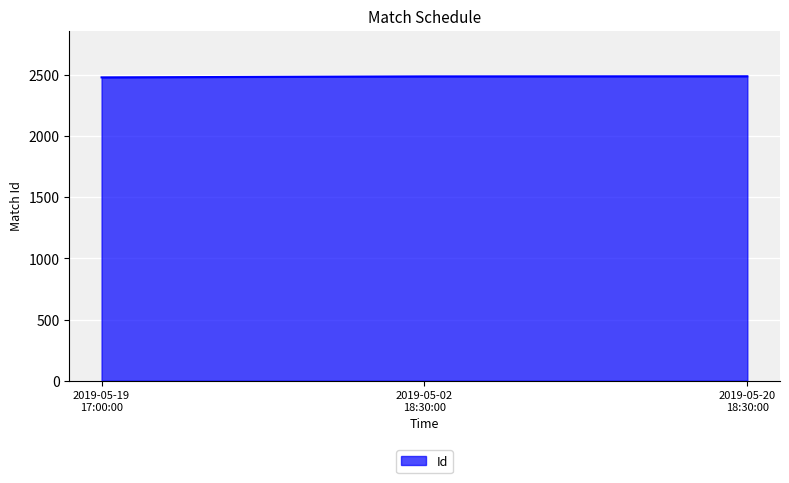

What is the smallest value displayed?

2478